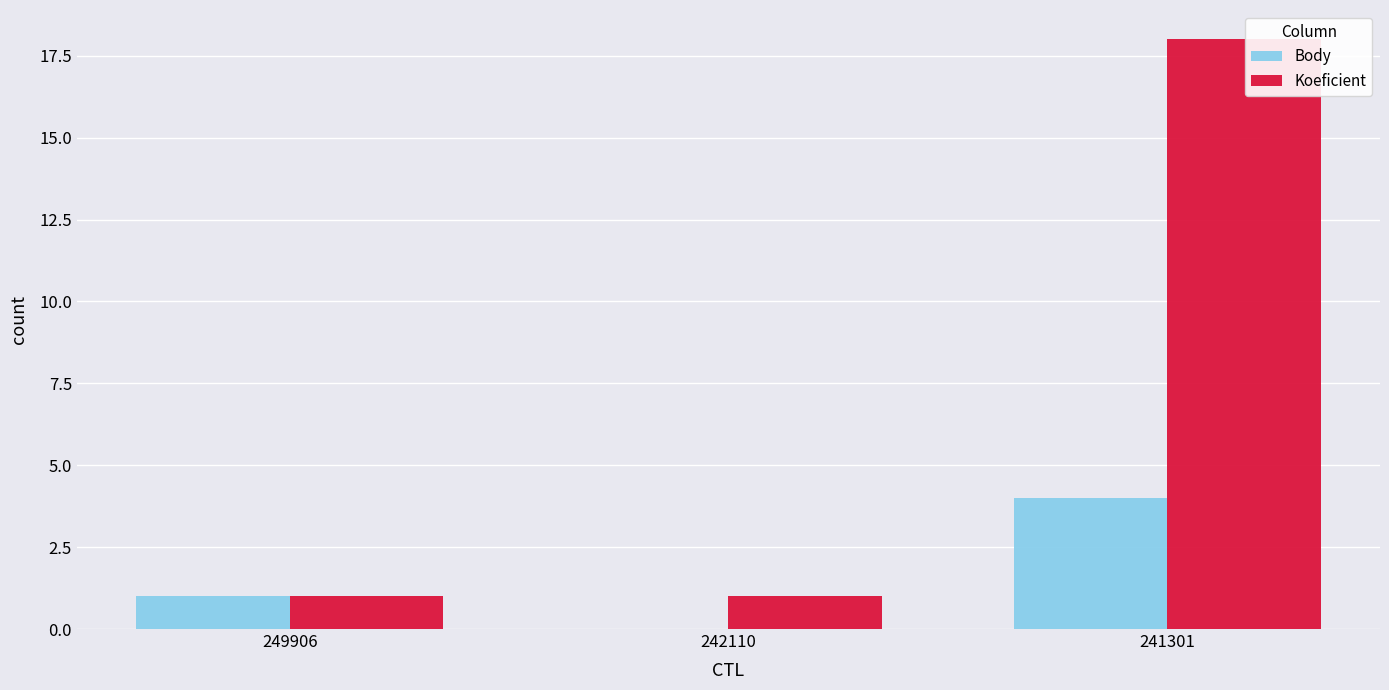

What is the spread (max minus min) of values at 242110?

1